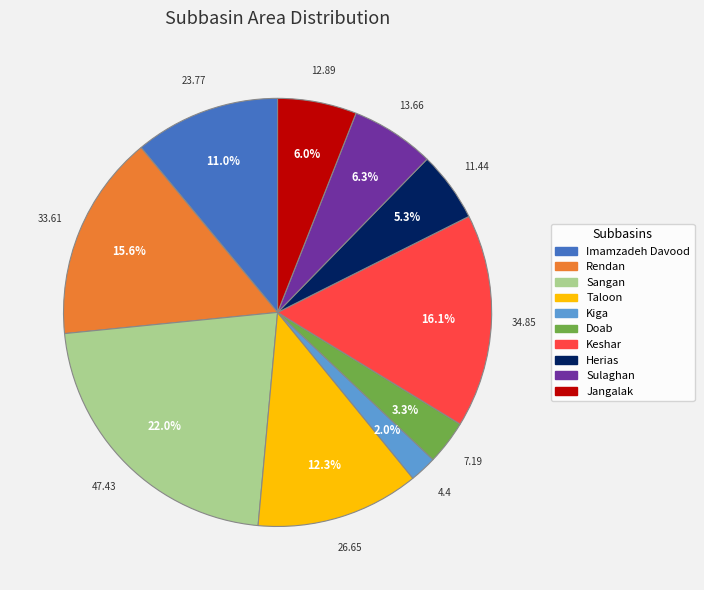

Which category has the biggest portion of the pie?

Sangan